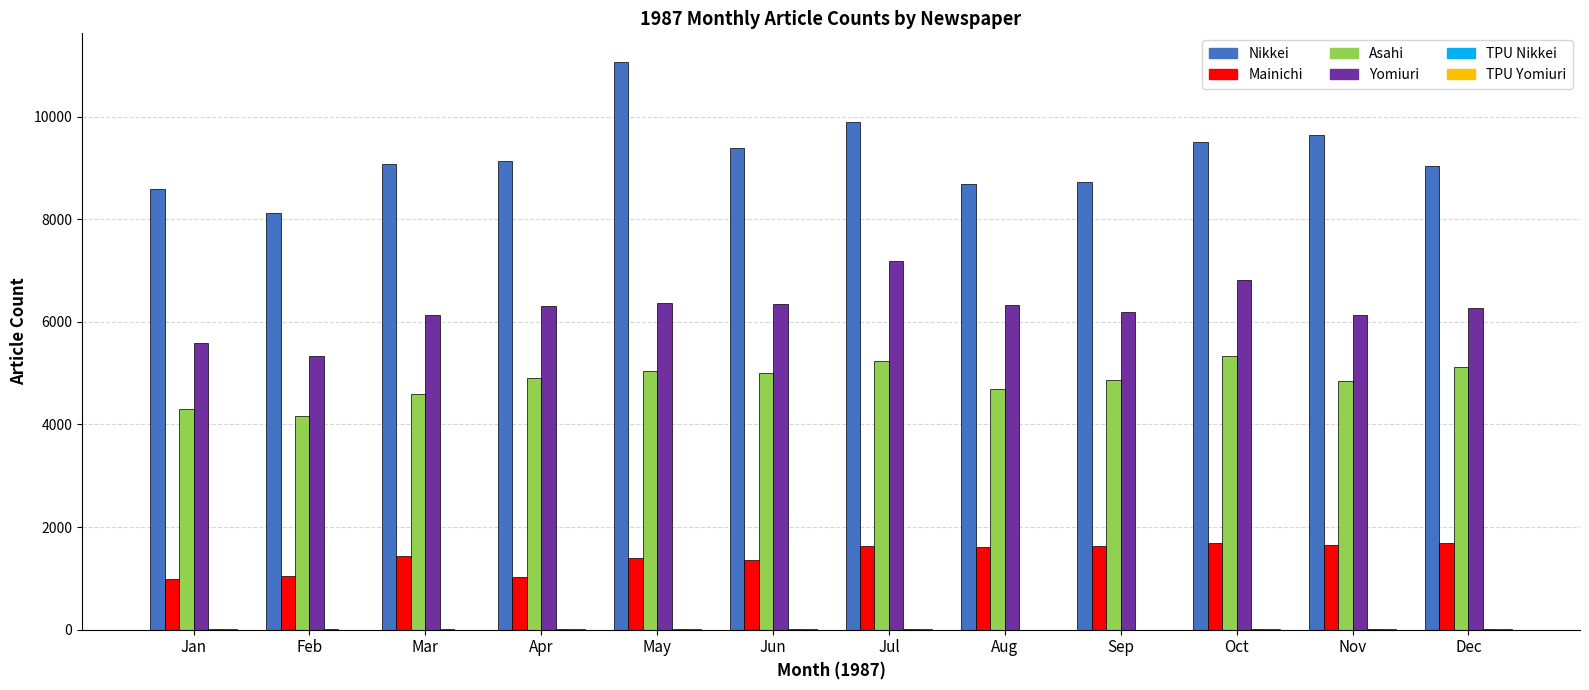

At which category does the chart reach its peak across all series?

May